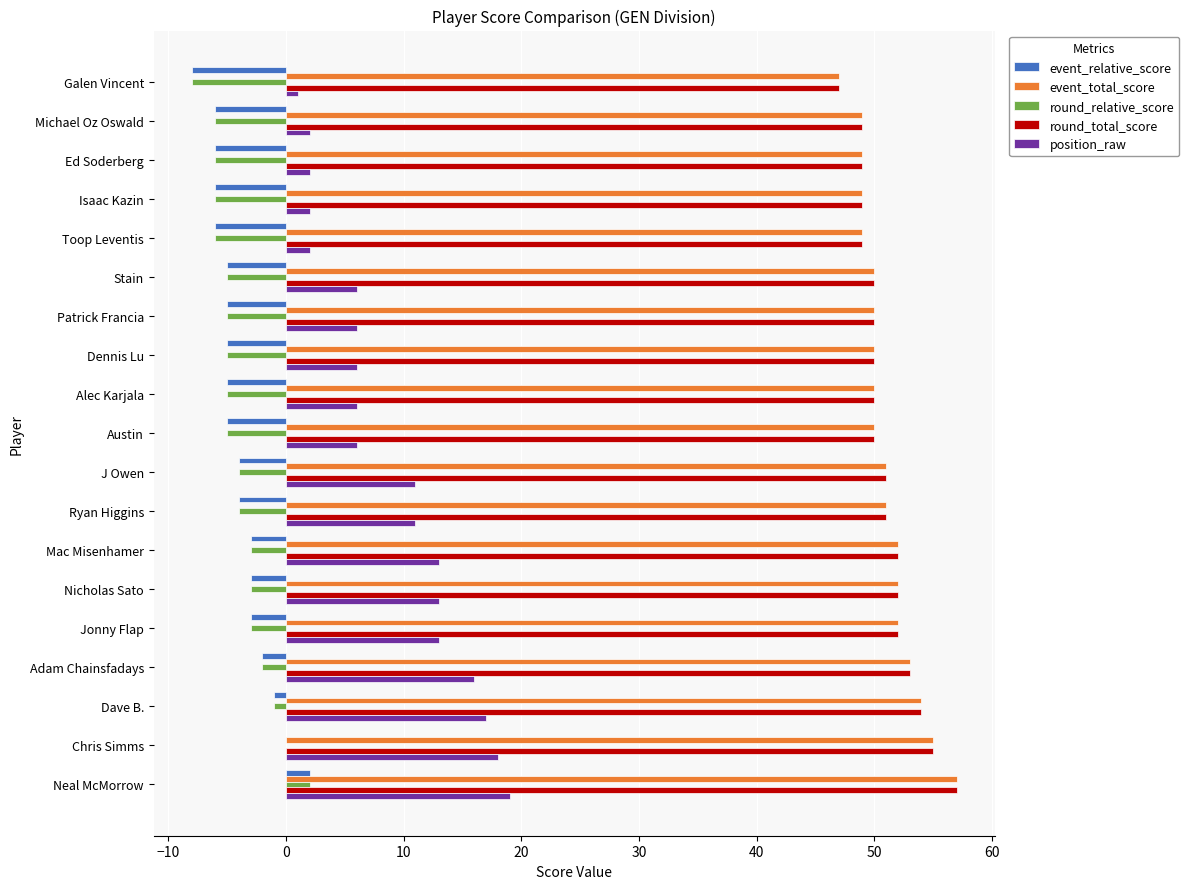

What is the maximum value shown in the chart?

57